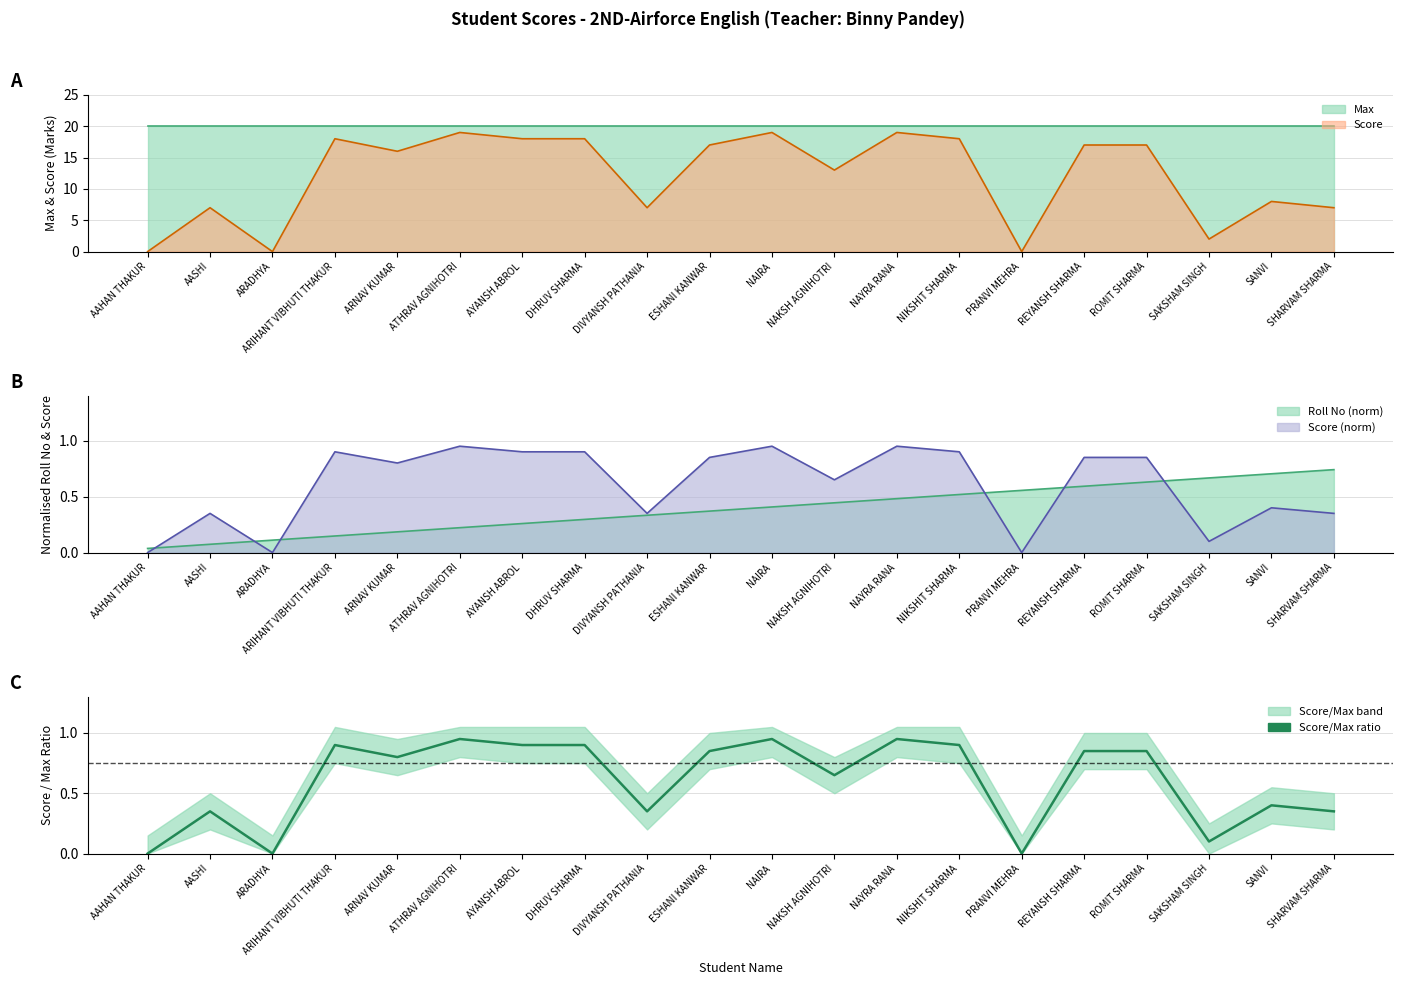

What is the sum of all values?

12.0